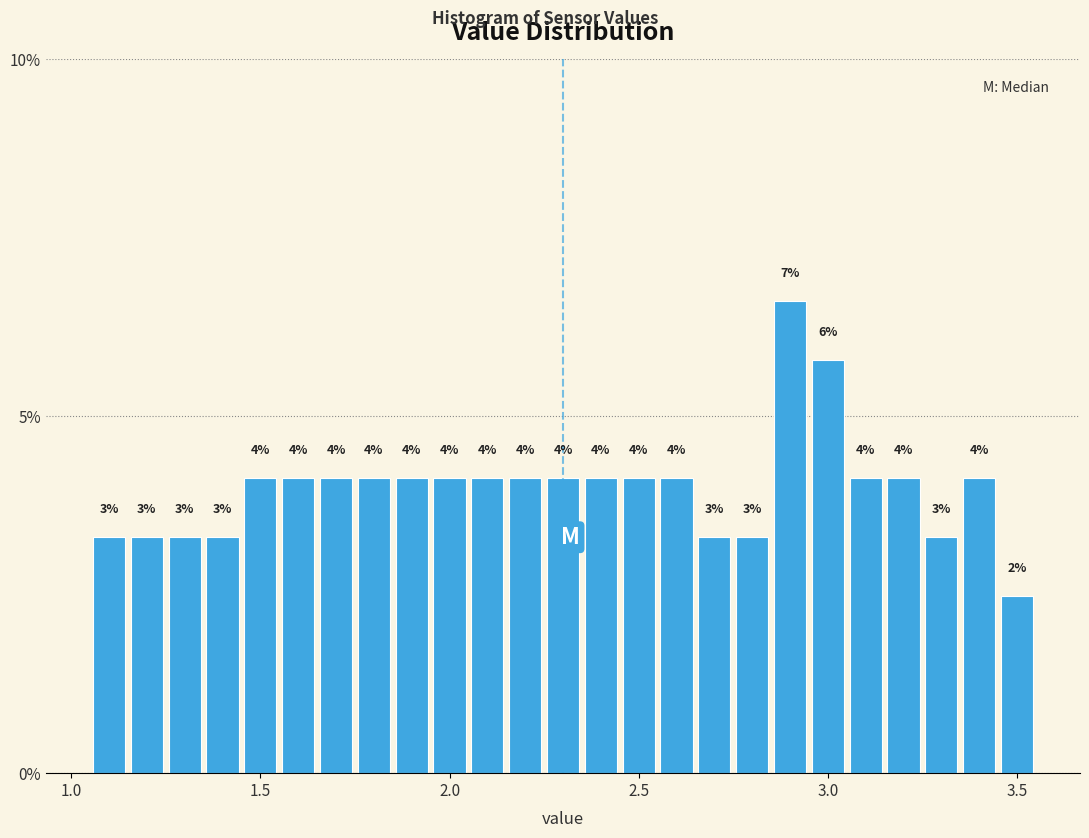

Read against the x-axis, roughly where is the centre of the tallest bar?

2.90